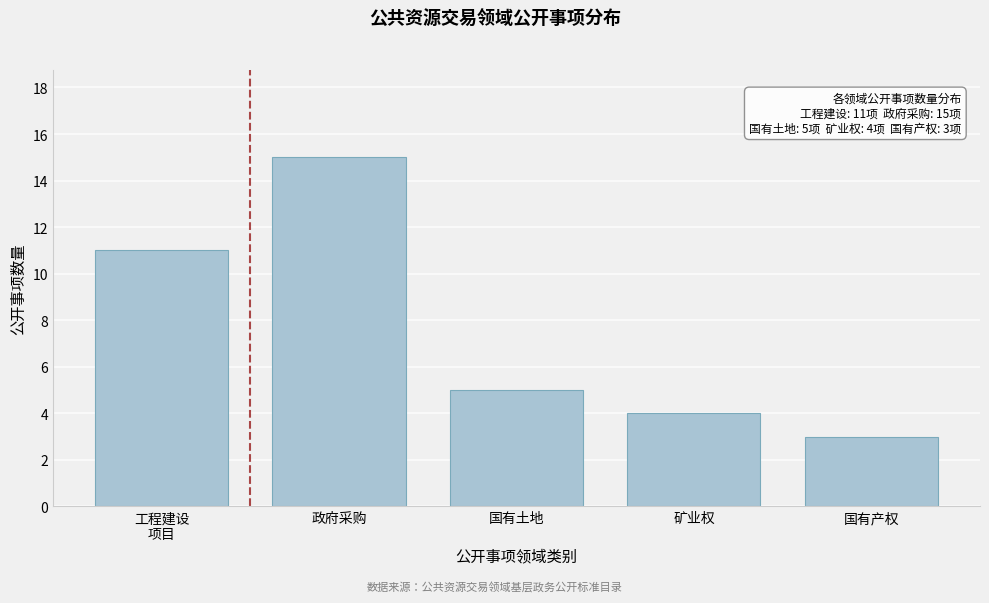

Reading left to right, what are all the values shown in this chart?

11	15	5	4	3